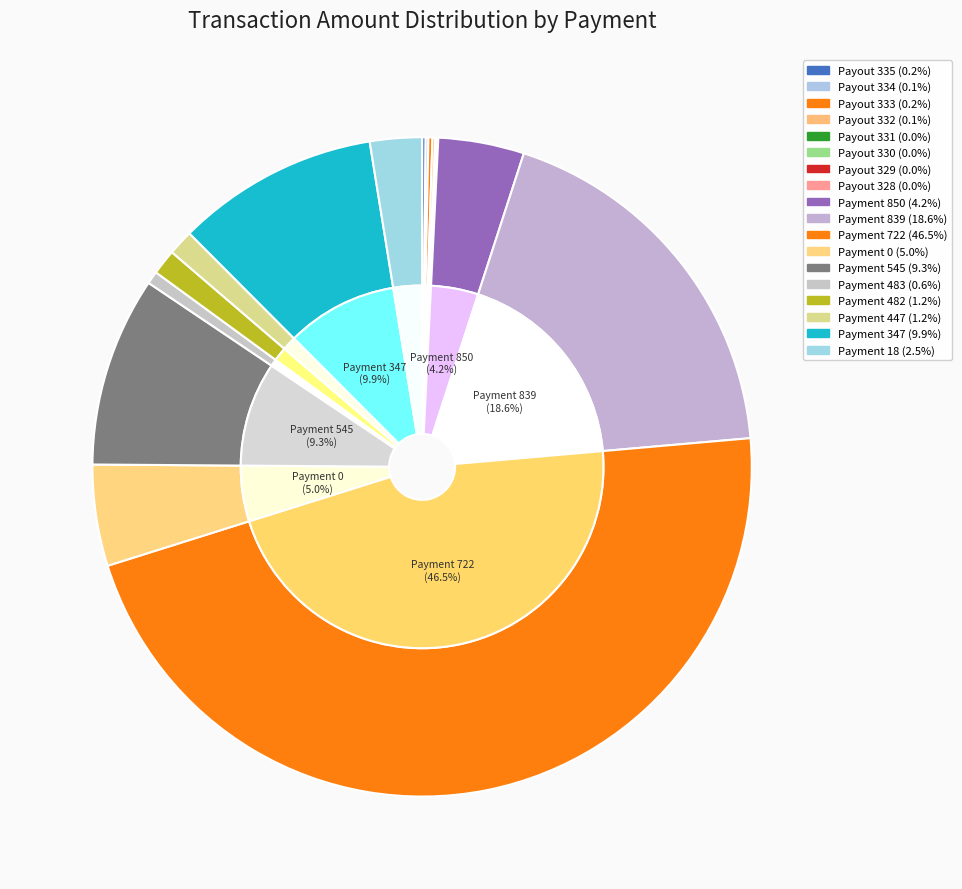

Rank the categories by value from highest to lowest.

Payment 722, Payment 839, Payment 347, Payment 545, Payment 0, Payment 850, Payment 18, Payment 482, Payment 447, Payment 483, Payout 333, Payout 335, Payout 332, Payout 334, Payout 331, Payout 329, Payout 330, Payout 328